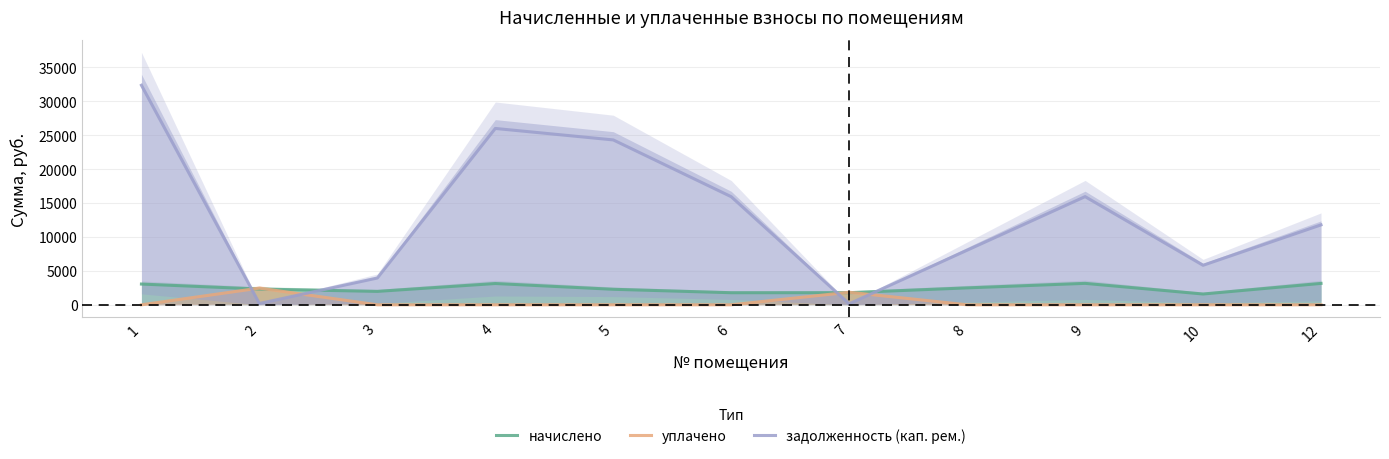

What is the difference between the highest and lowest values at 1?

32351.6